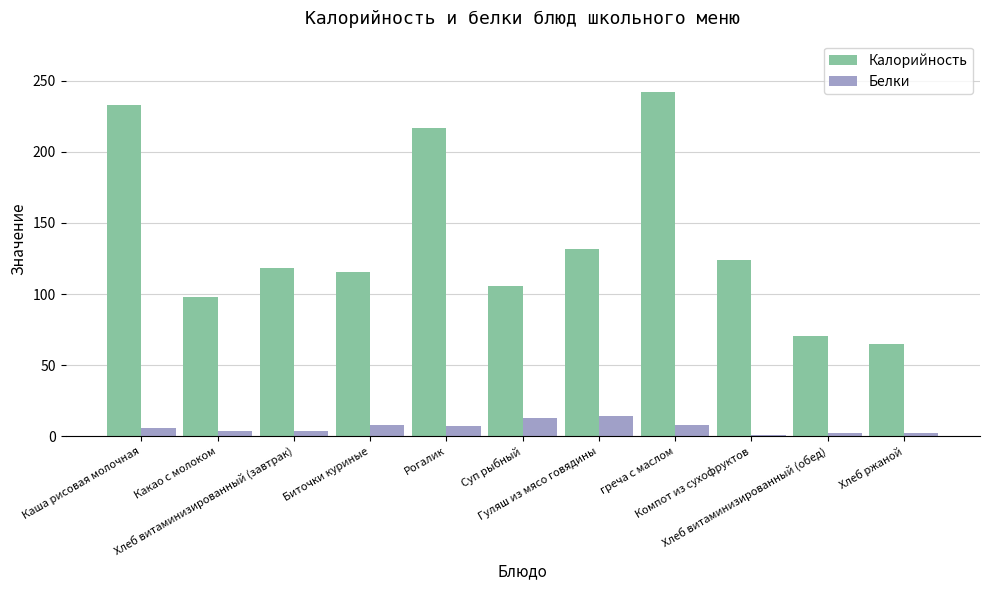

Which series has the largest total across all categories?

Калорийность